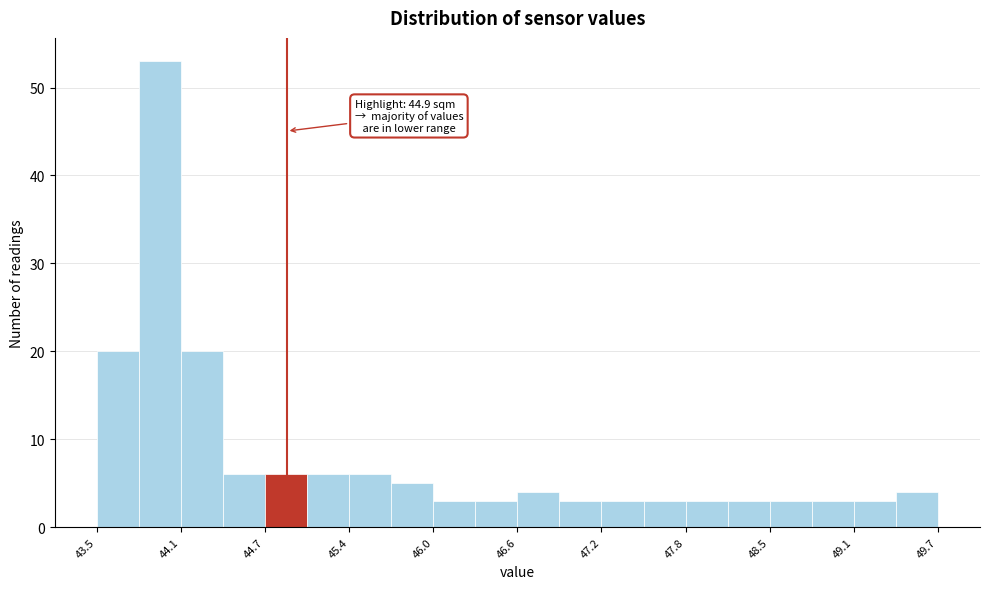

Around what value on the x-axis is the tallest bar? Give the approximate position of its centre, as read against the axis.

44.0